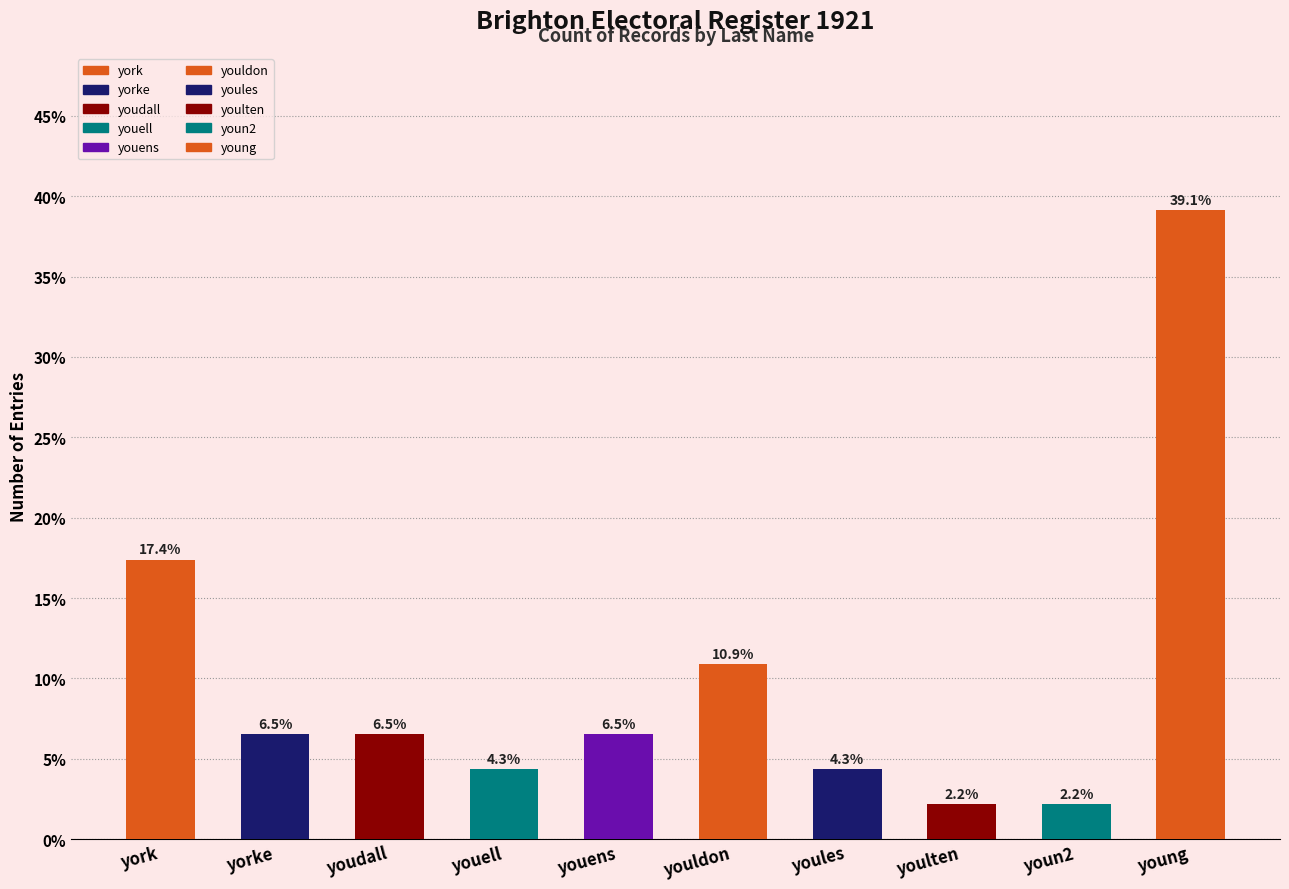

Is it true that the value at youdall is 6.5?

True